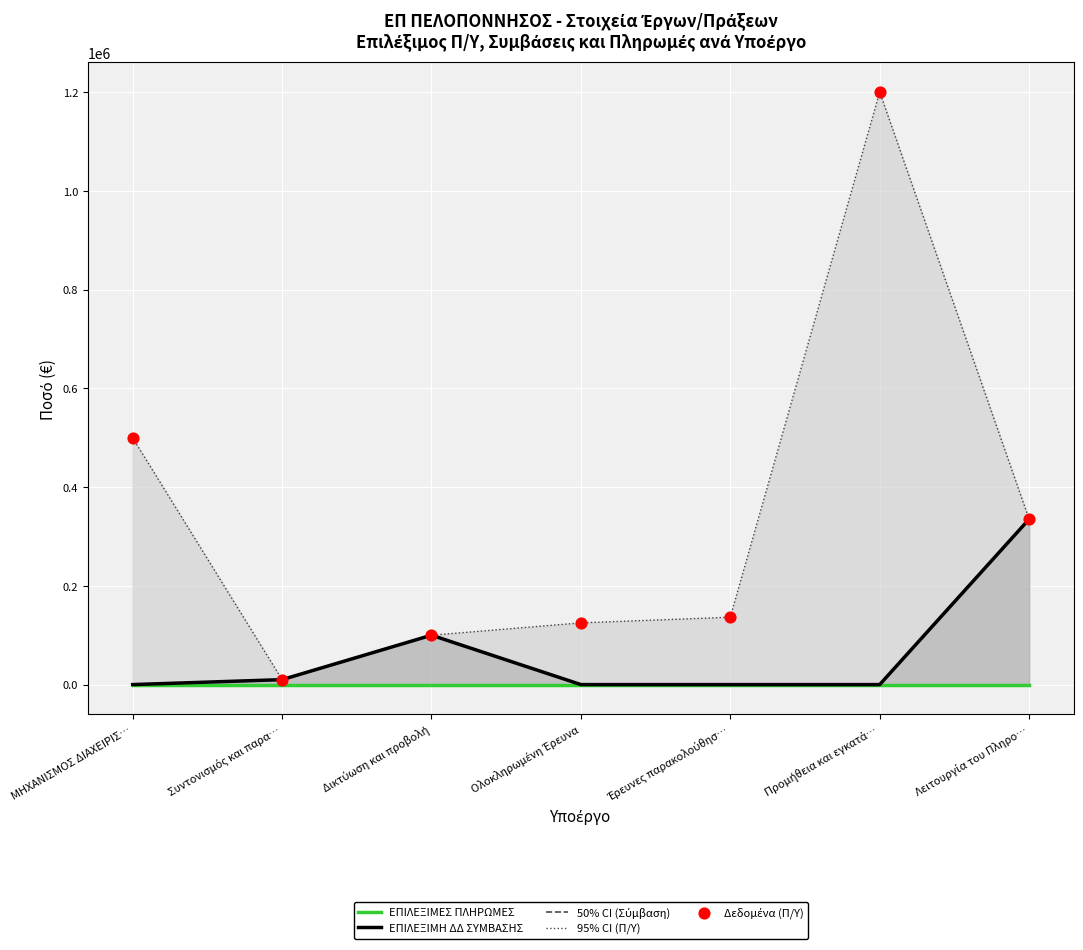

What is the total value across all series at Προμήθεια και εγκατά…?

2400000